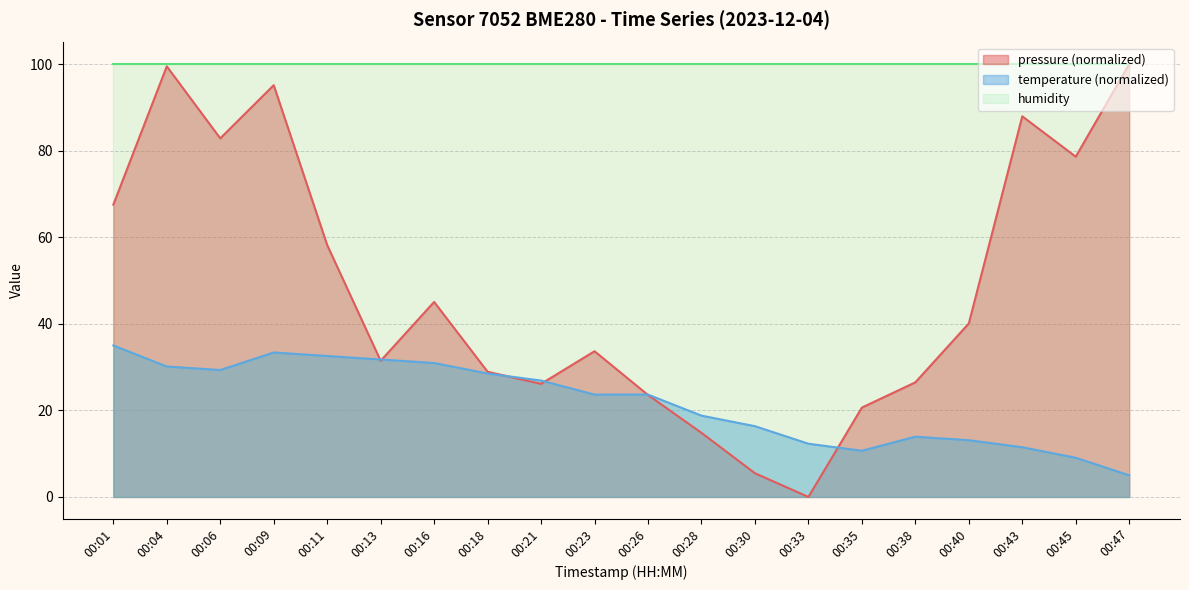

At which category does the chart reach its minimum across all series?

00:33